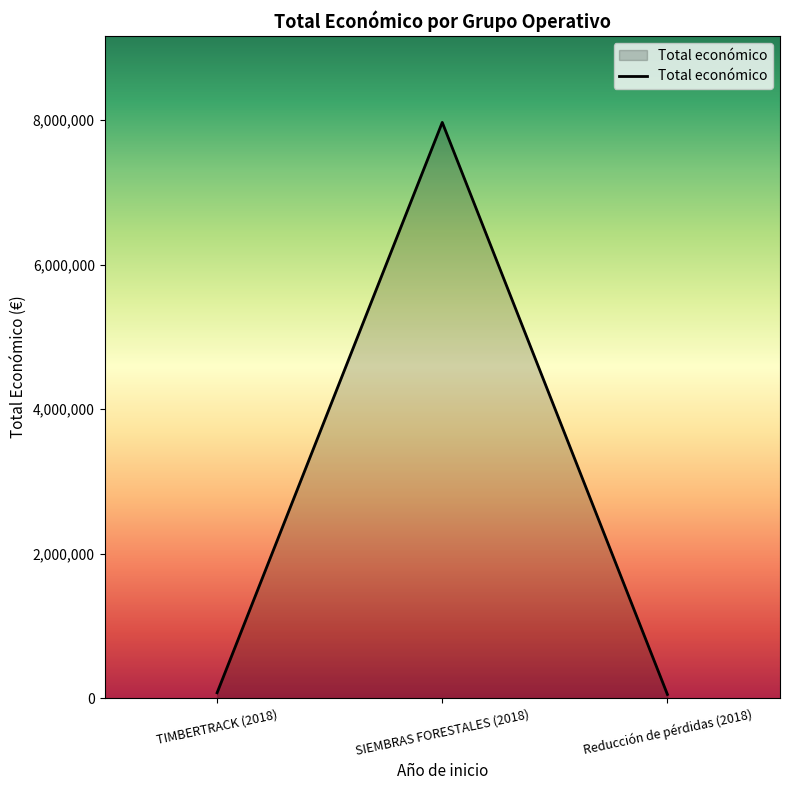

Is it true that the value at SIEMBRAS FORESTALES (2018) is 3138838?

False